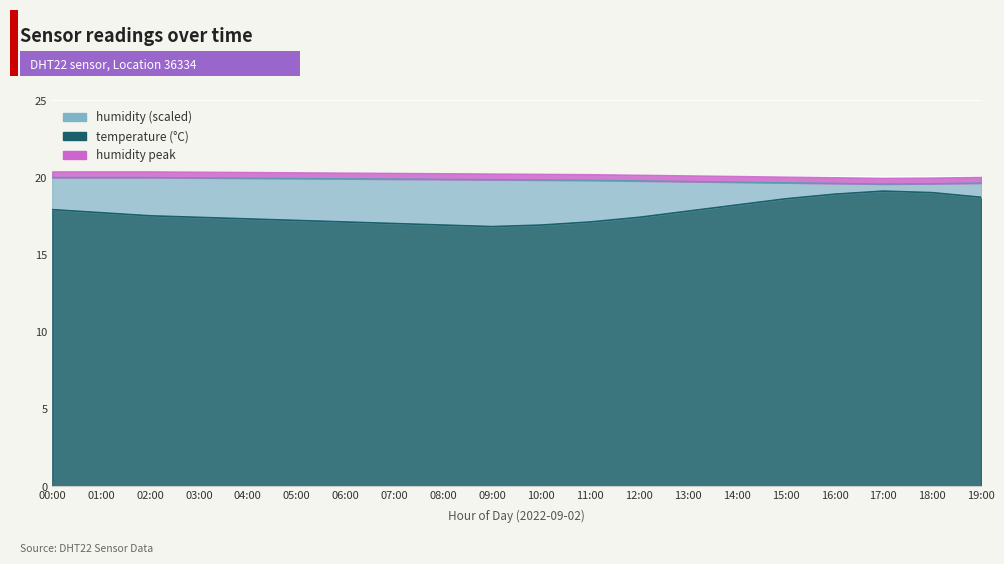

How many interior local peaks does the temperature series have?

1